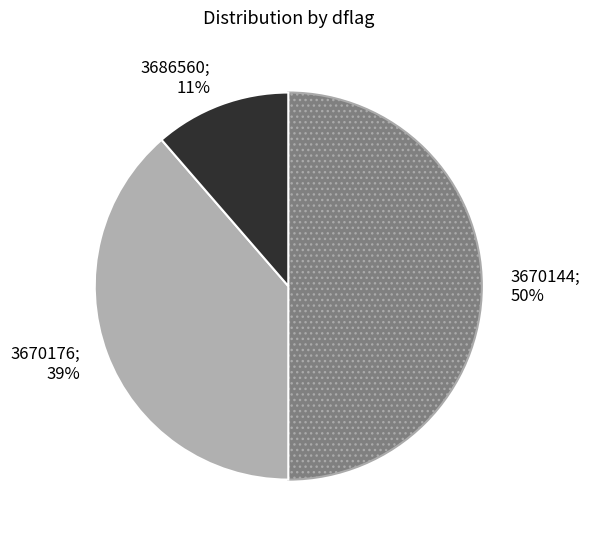

To the nearest percent, what is the difference between the largest and smallest slice percentages?

39%